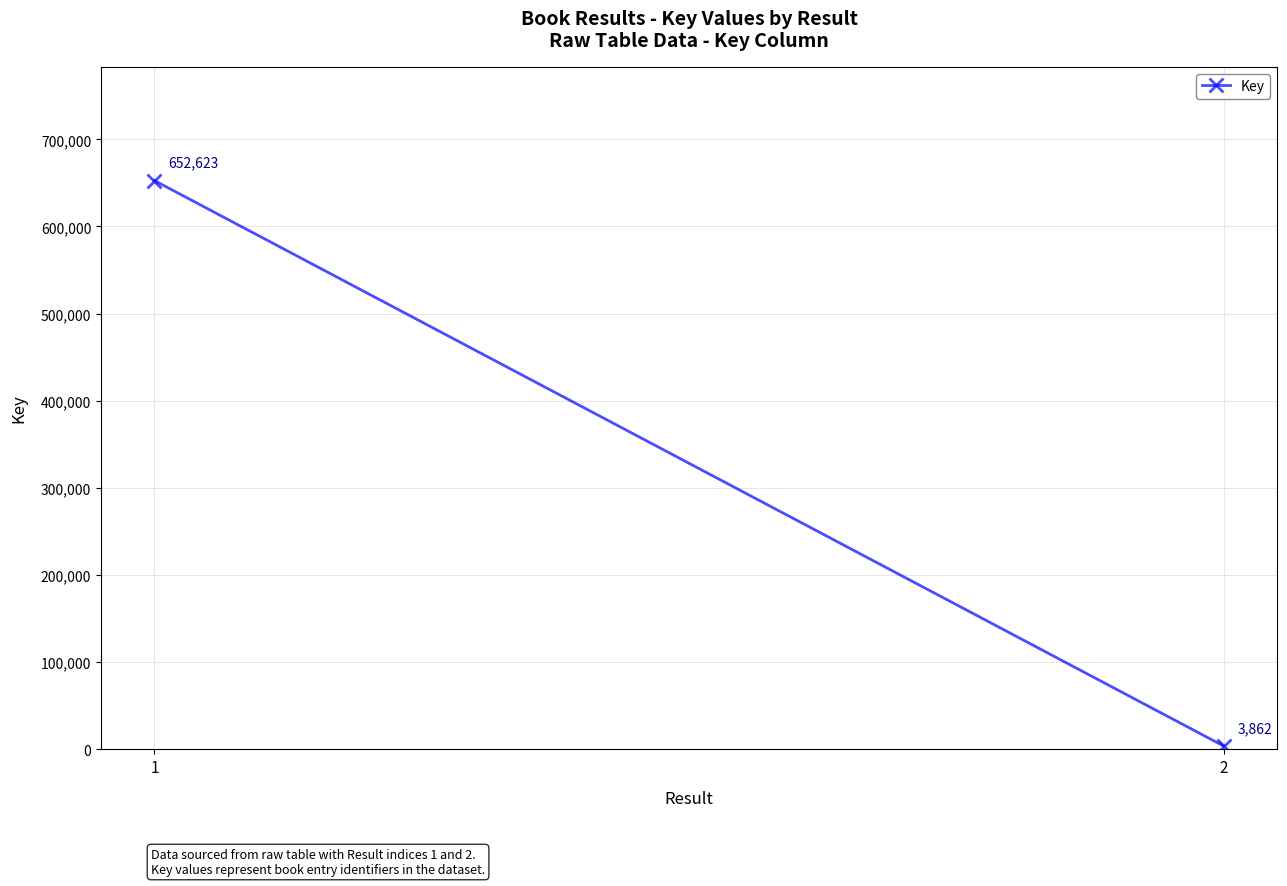

Is this an area chart (filled region under the line)?

No